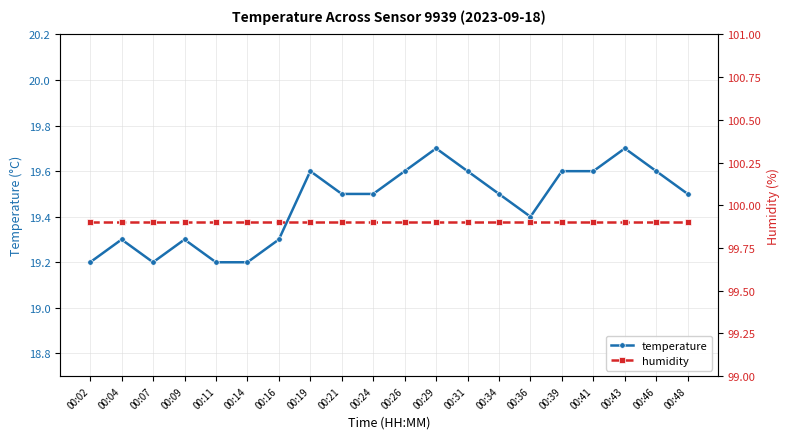

What value does the humidity series have at 00:34?

99.9